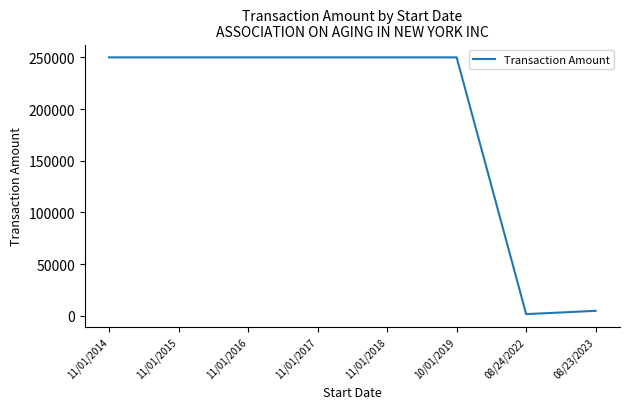

What is the maximum value shown in the chart?

250000.0